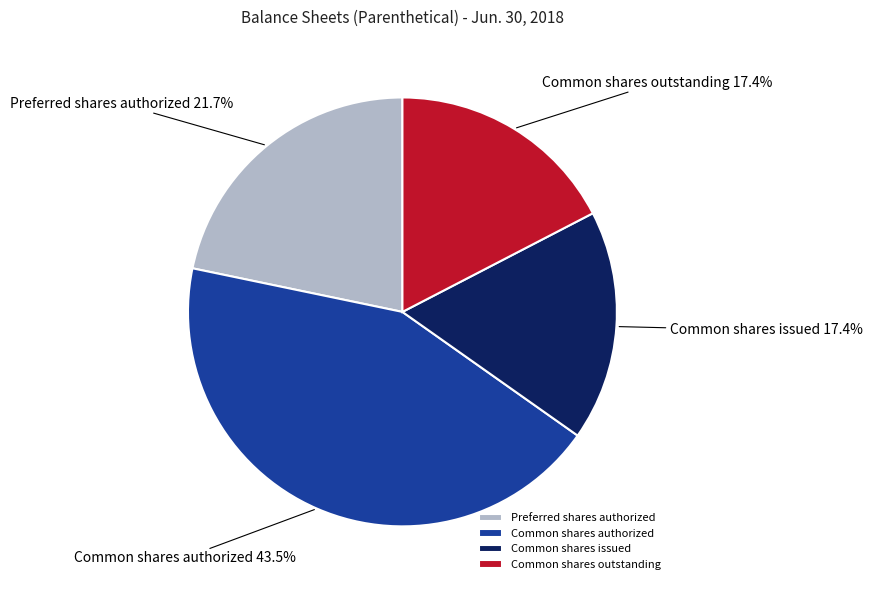

What percentage is NOT represented by Common shares issued?

82.6%